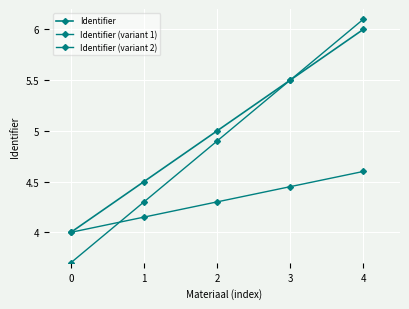

How many data points in Identifier are less than 5?

2